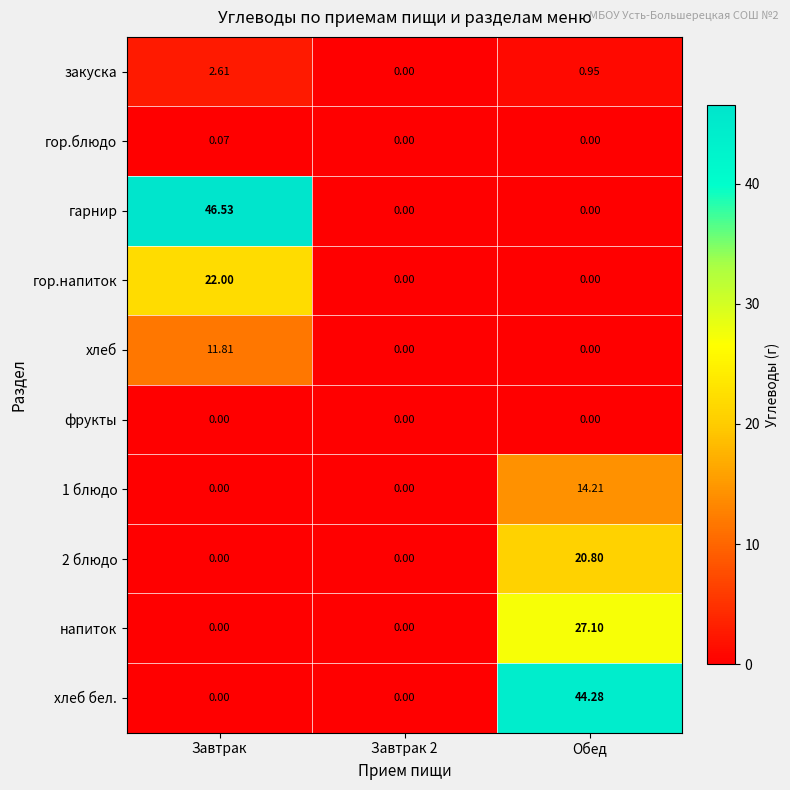

Which category has the highest value across all series?

Завтрак